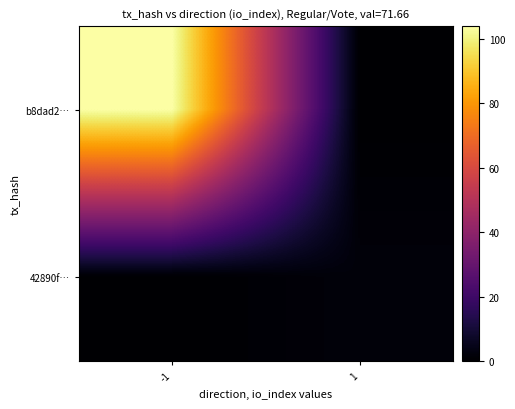

What is the difference between the highest and lowest values at 1?

2